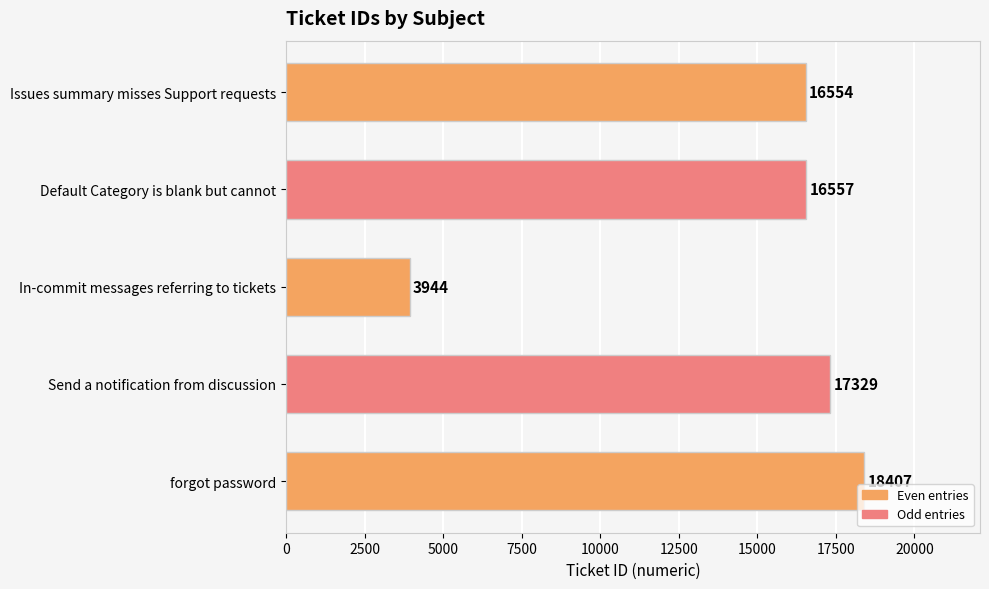

List the labels in order of value, smallest first.

In-commit messages referring to tickets, Issues summary misses Support requests, Default Category is blank but cannot, Send a notification from discussion, forgot password